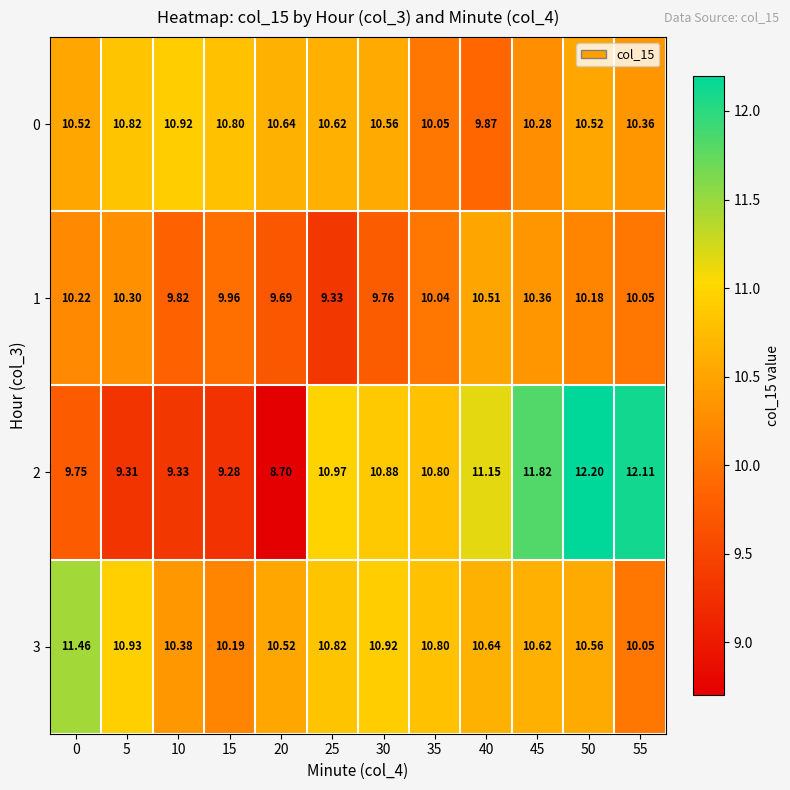

Is the value of 3 at 50 greater than the value of 1 at 5?

Yes